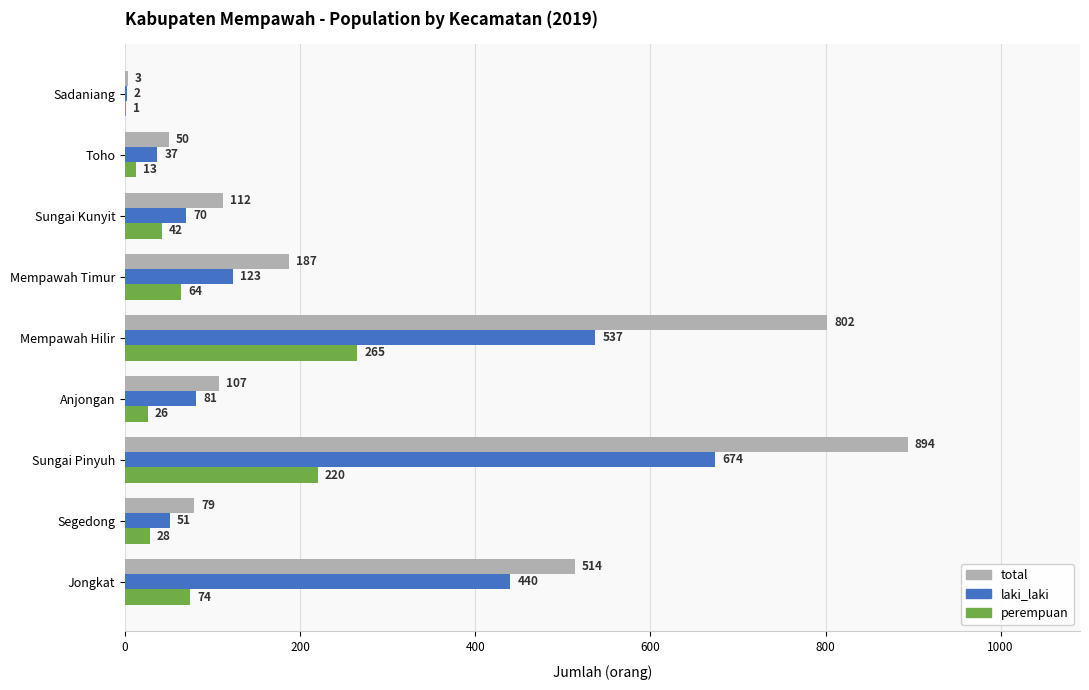

How many categories are shown in the chart?

9